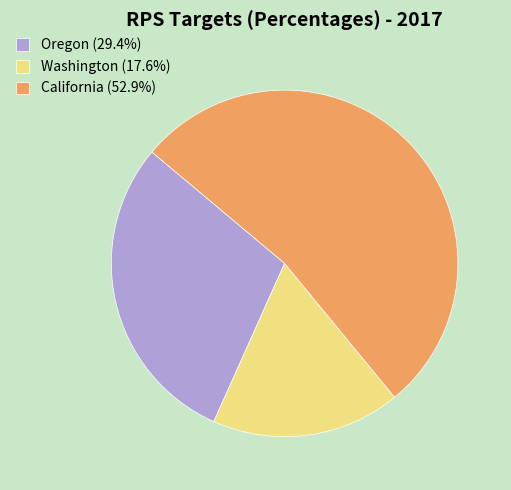

Do Washington (17.6%) and Oregon (29.4%) together represent more than half of the pie?

No